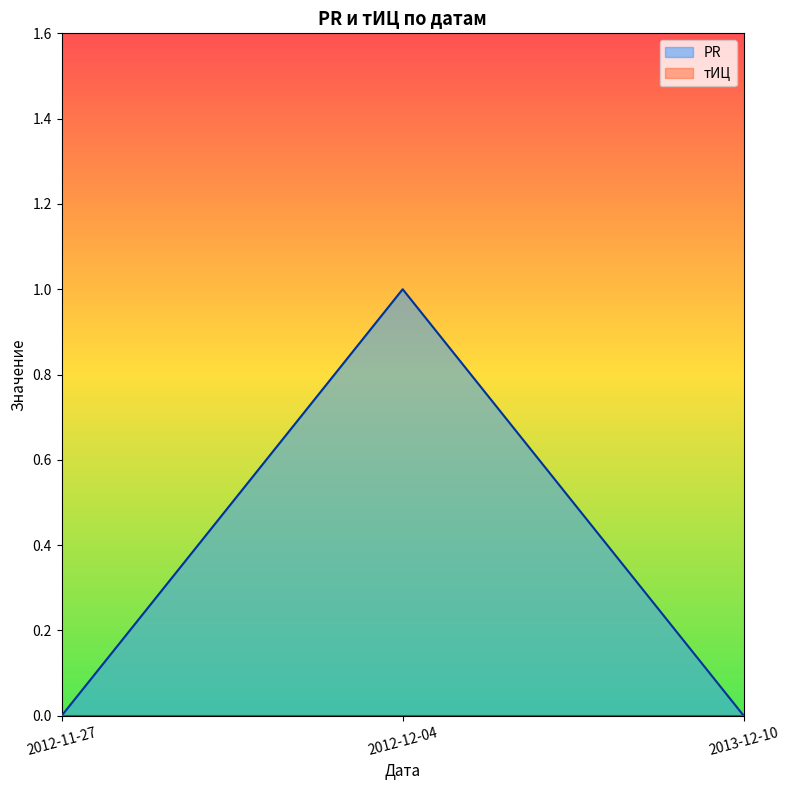

What is the maximum value shown in the chart?

1